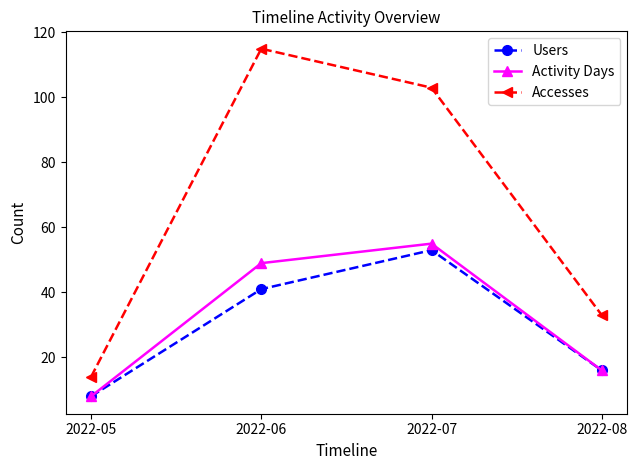

True or false: Users has a value of 8 at 2022-05.

True